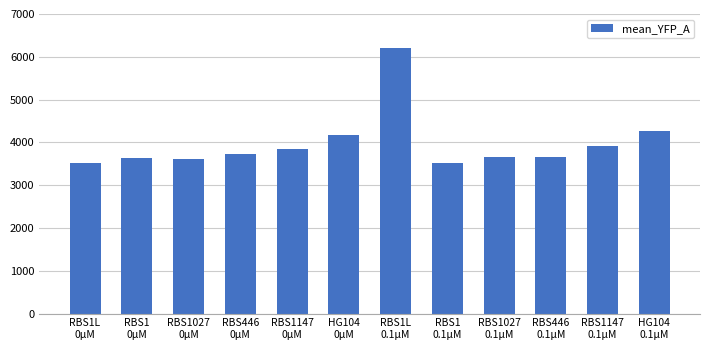

What is the difference between the maximum and minimum values?

2681.4